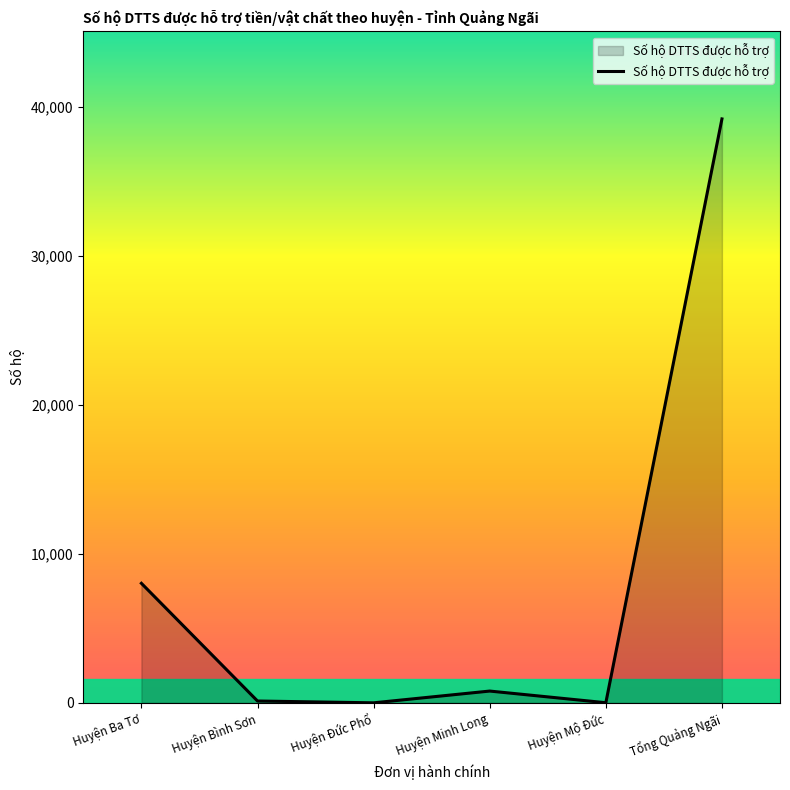

What is the maximum value shown in the chart?

39194